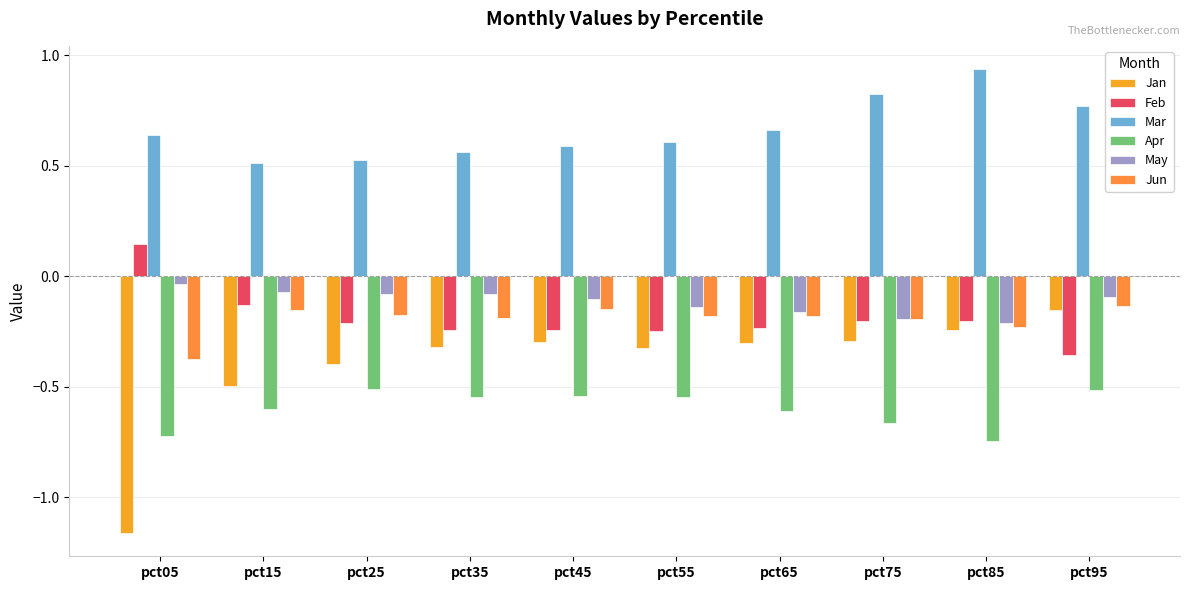

Does the chart contain any negative values?

Yes